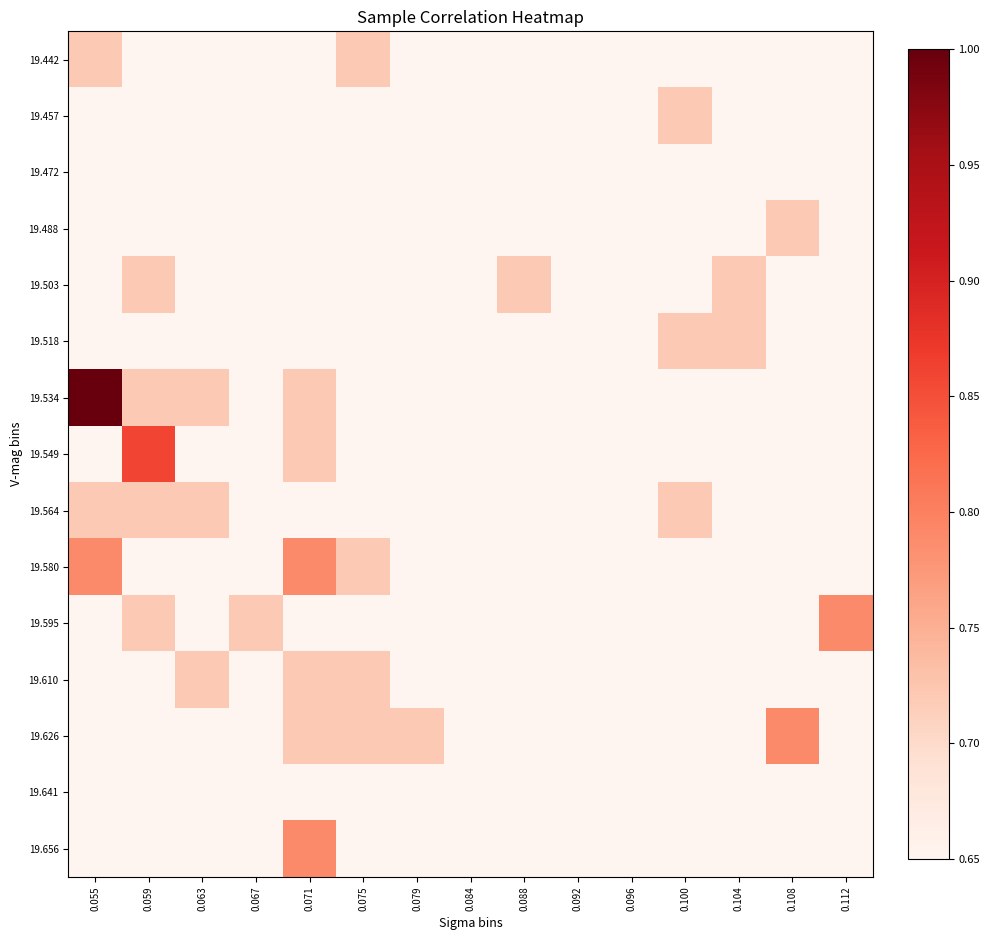

What is the smallest value displayed?

0.7